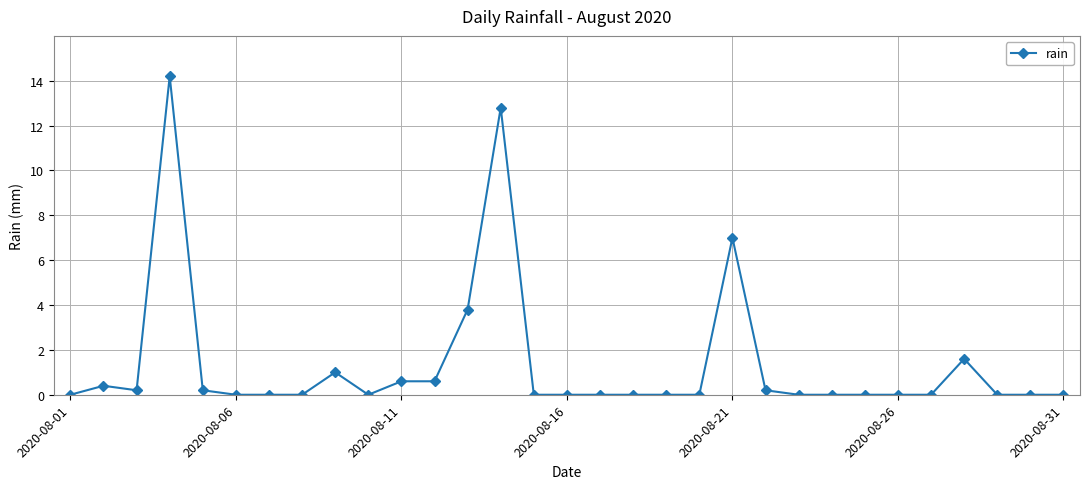

What is the difference between the maximum and minimum values?

14.2